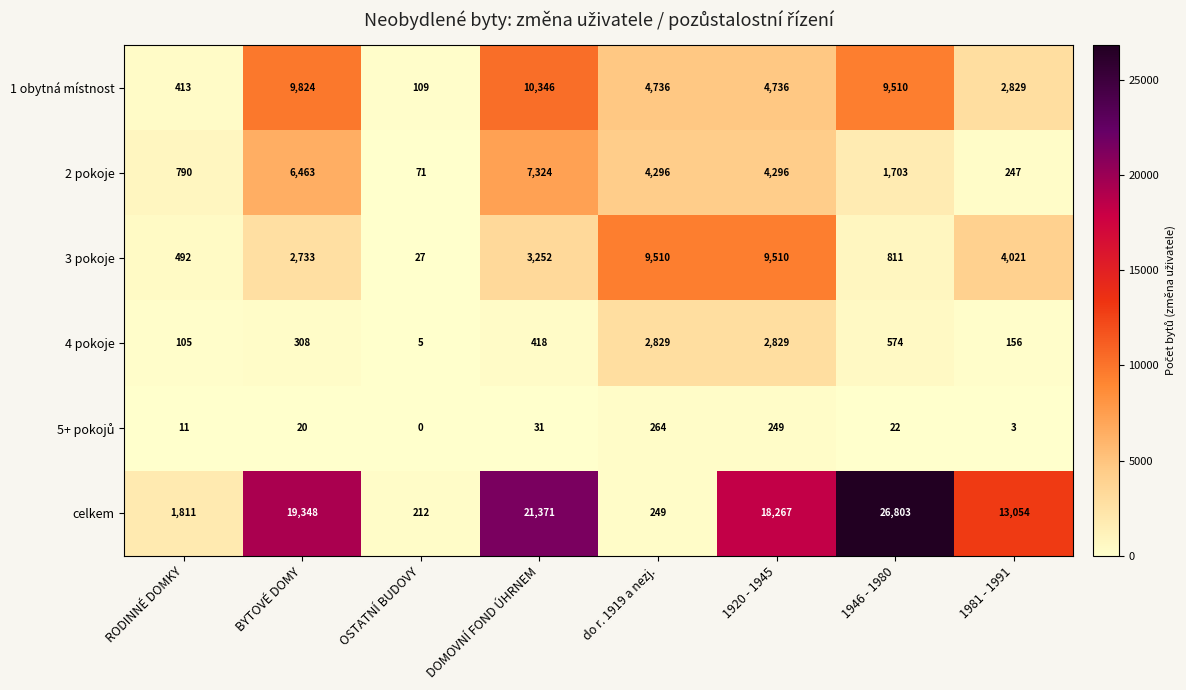

Which category has the lowest value in the celkem series?

OSTATNÍ BUDOVY